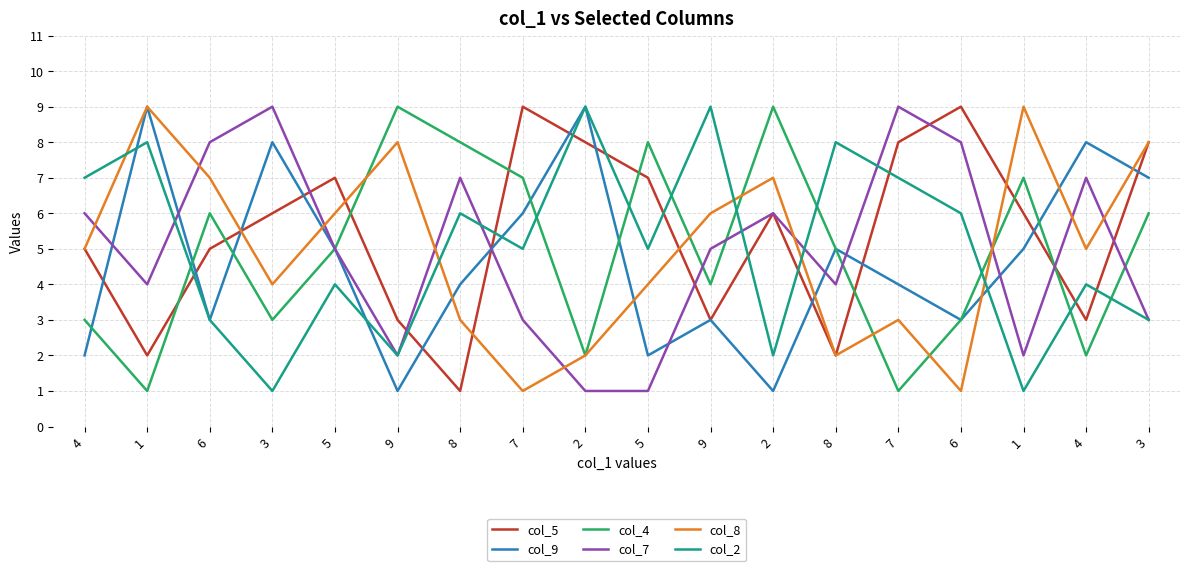

List the series in order of their peak value, highest first.

col_5, col_9, col_4, col_7, col_8, col_2